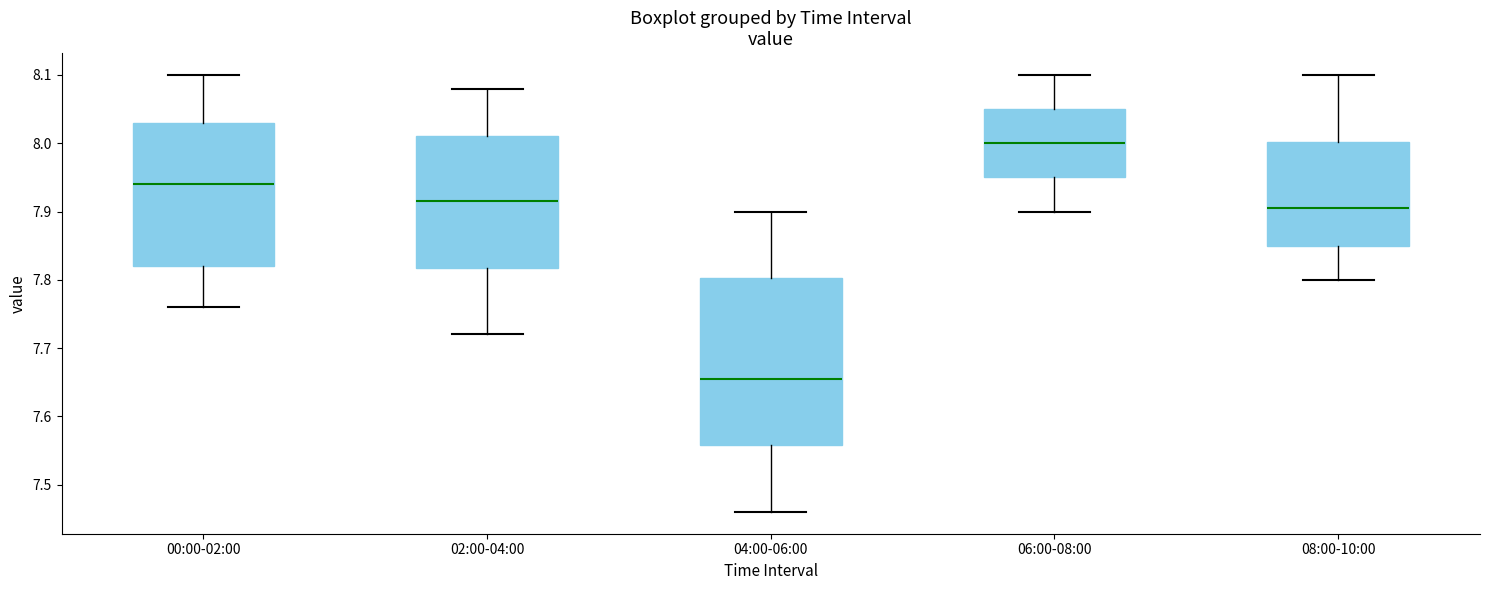

Comparing the boxes themselves (not the whiskers), which one is the tallest?

04:00-06:00